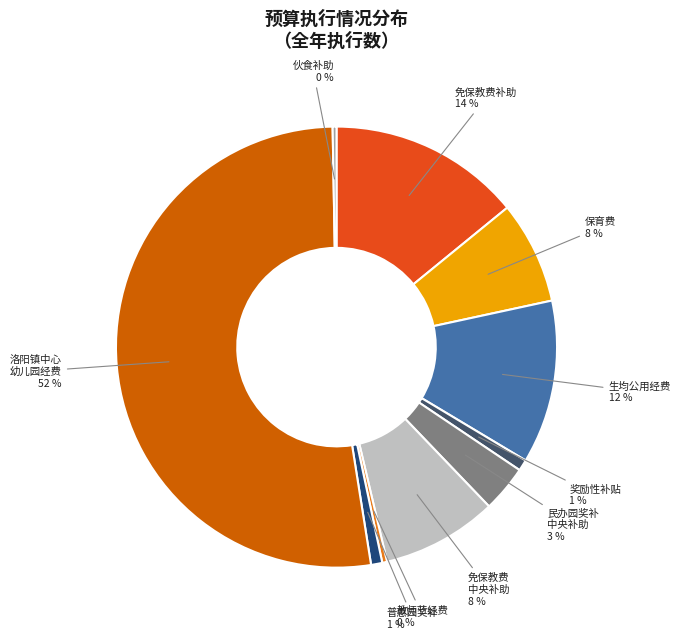

To the nearest percent, what is the average slice percentage?

10%